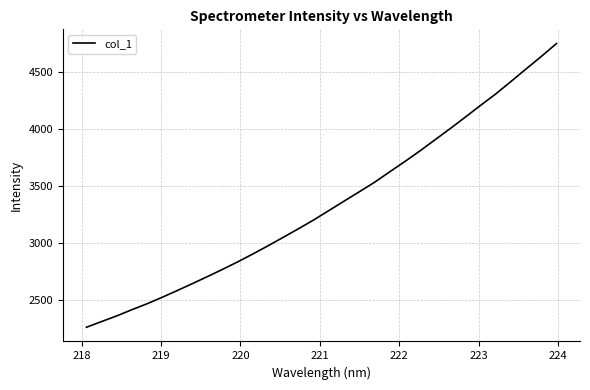

What is the maximum value shown in the chart?

4754.4